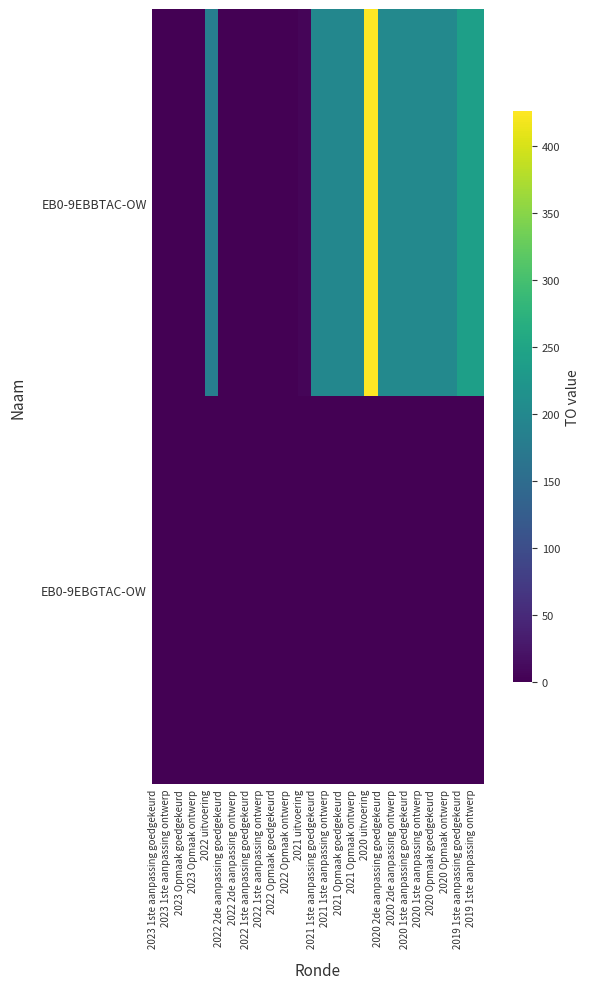

Which series has the largest total across all categories?

EB0-9EBBTAC-OW